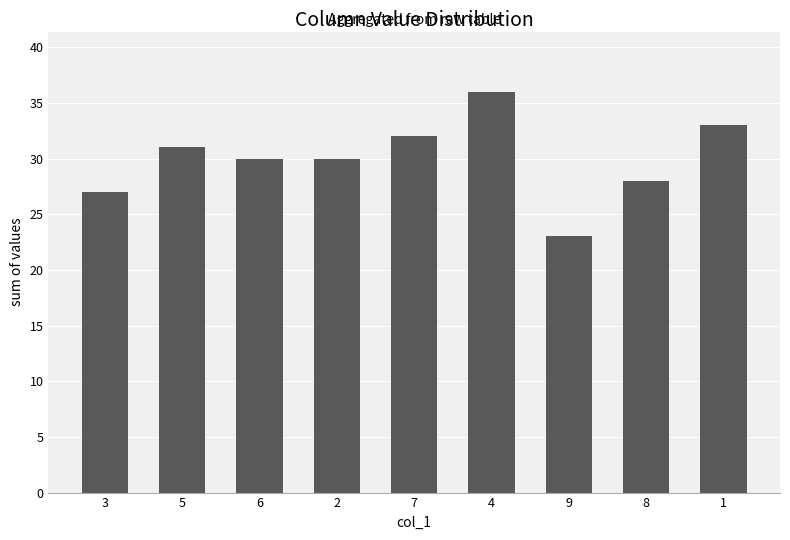

What is the label of the 2nd bar from the left?

5